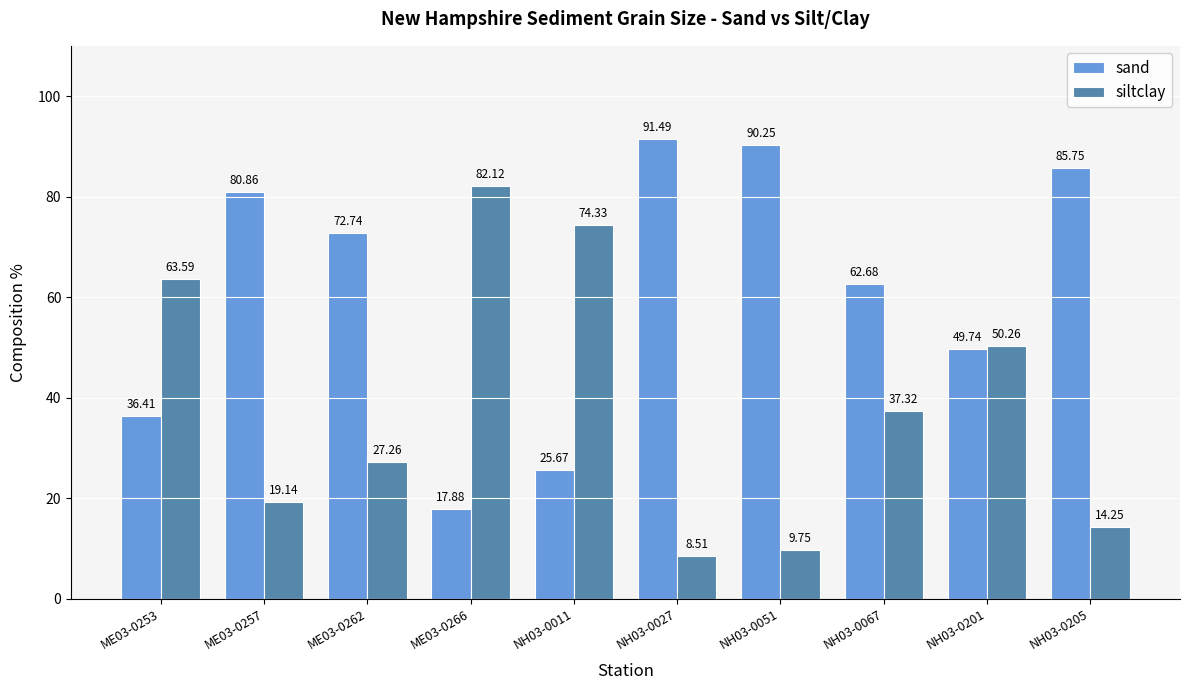

How many data points in siltclay are less than 37?

5